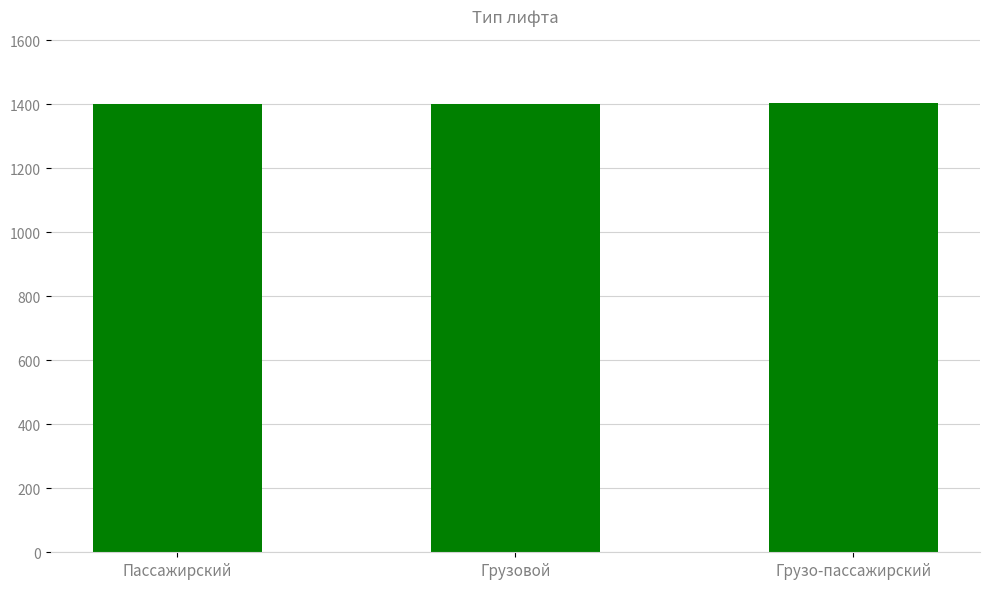

The chart shows a value of 1403 at Грузо-пассажирский. True or false?

True